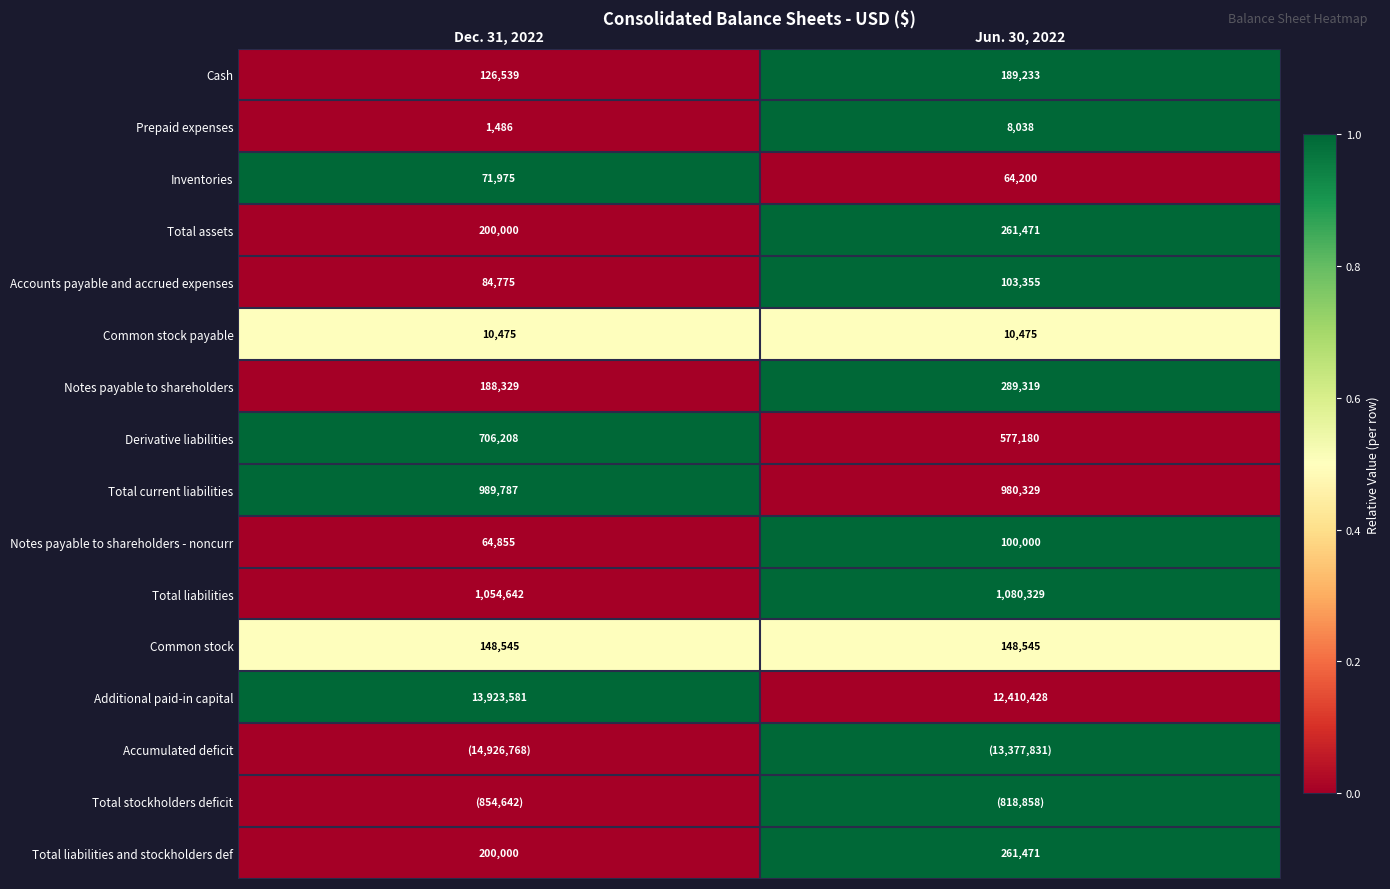

Where is Total assets nearest to the value 230735?

Dec. 31, 2022